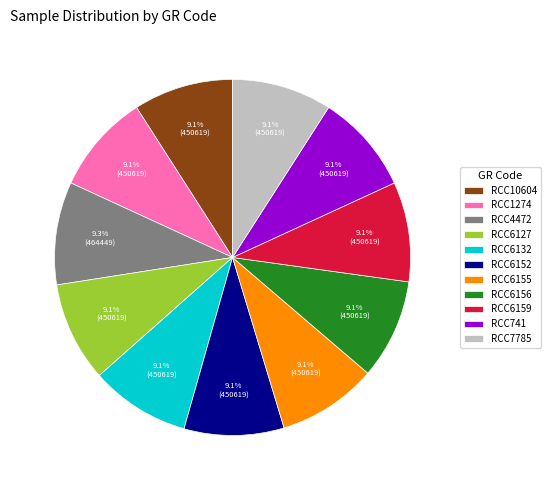

True or false: RCC4472 accounts for 16% of the total.

False